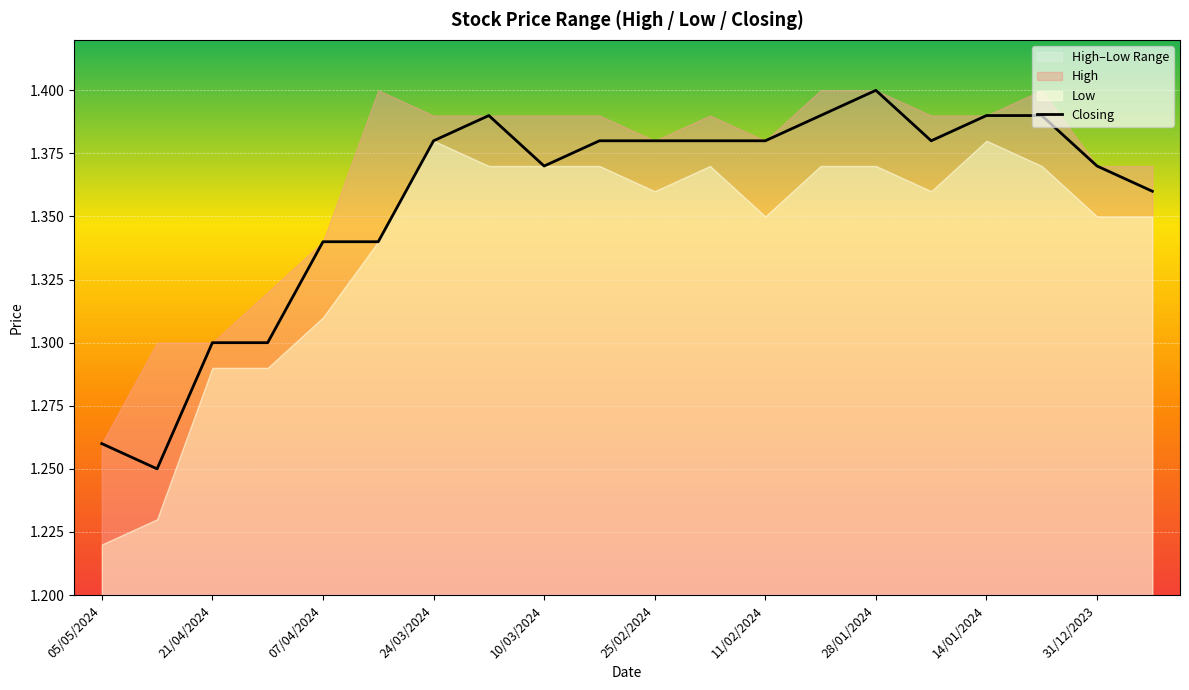

The Closing series shows 2.0 at 31/12/2023. True or false?

False